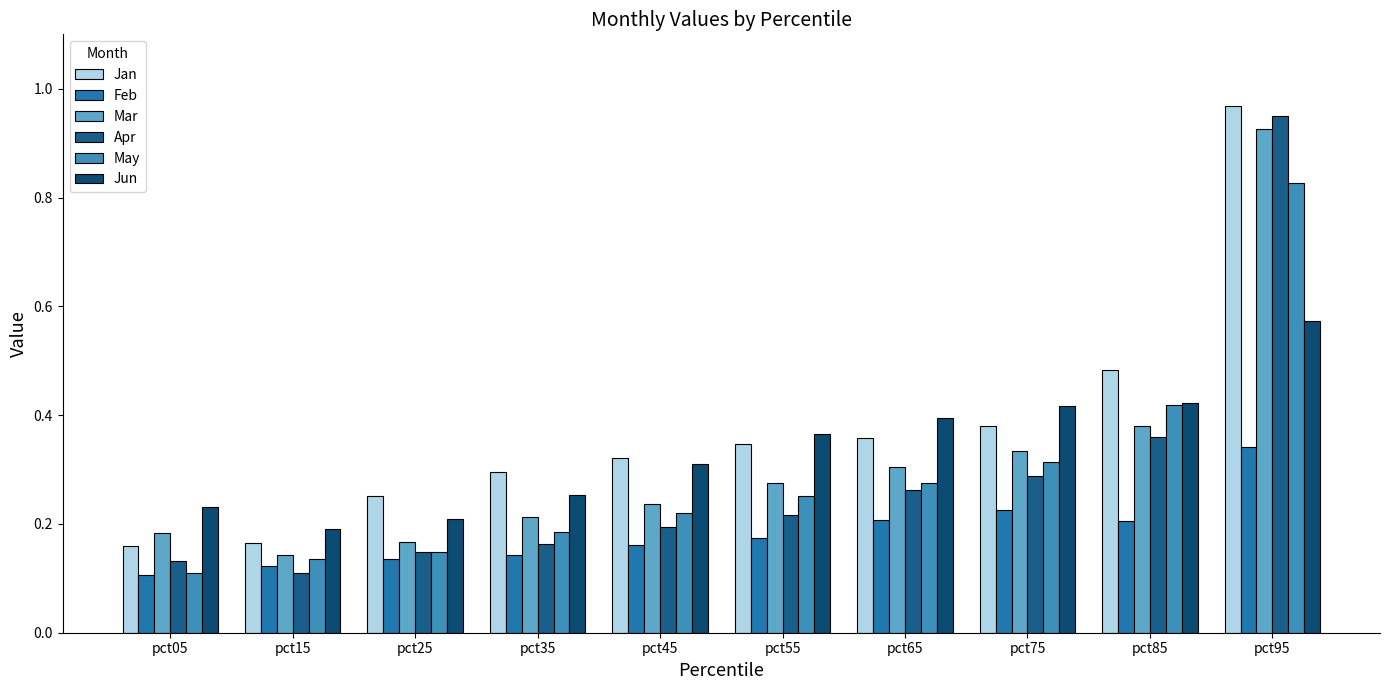

How many May values are between 0 and 1?

10